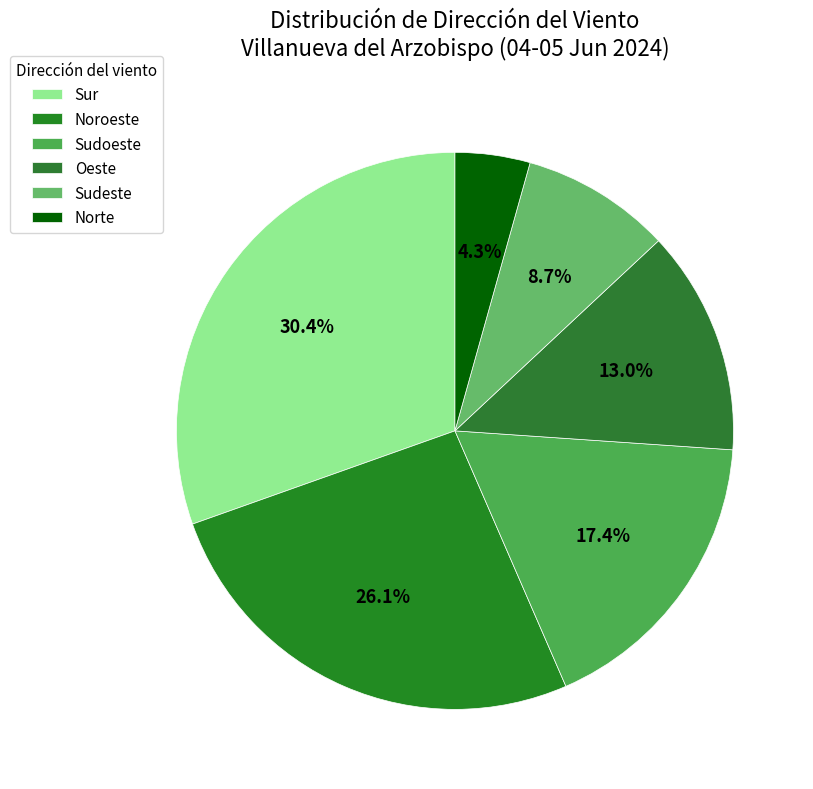

Is Sudeste the majority of the pie?

No